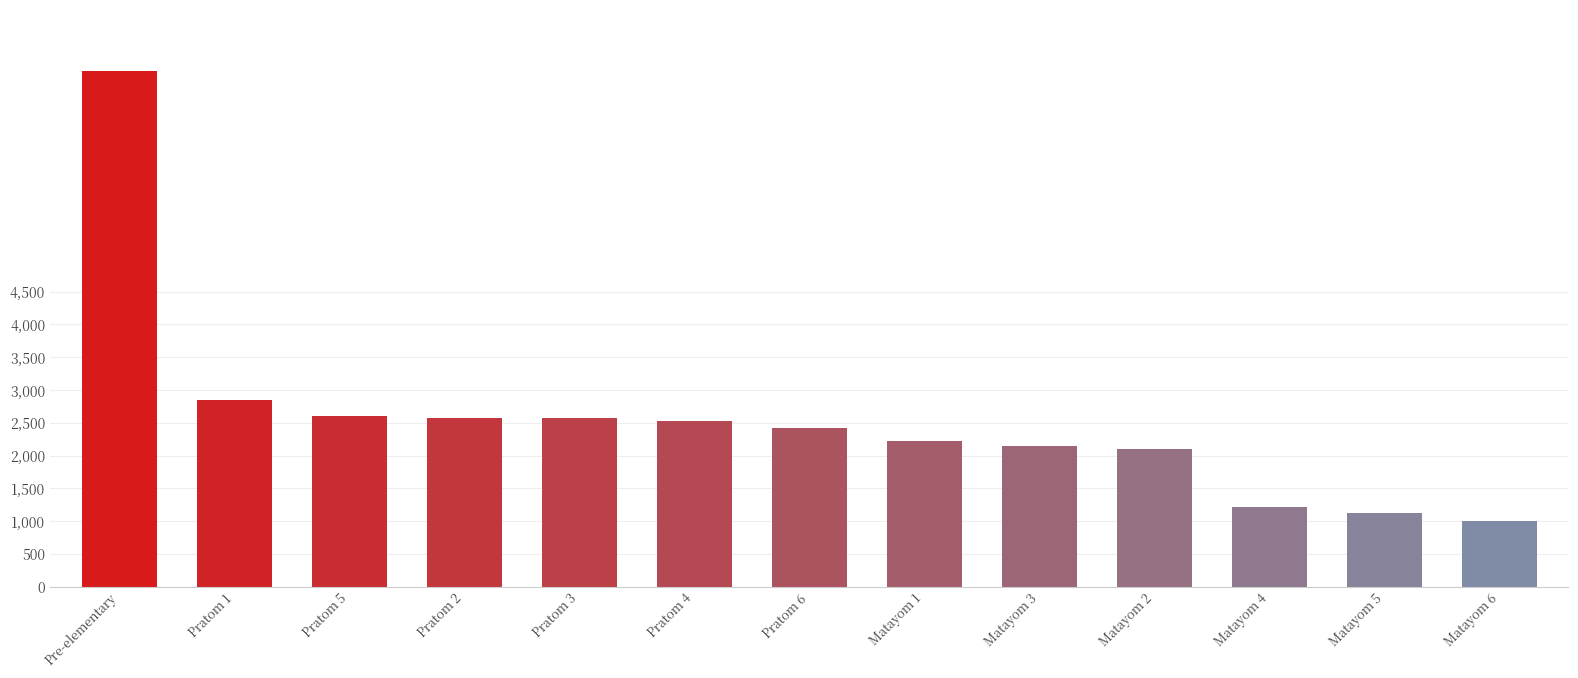

Which category has the lowest value across all series?

Matayom 6